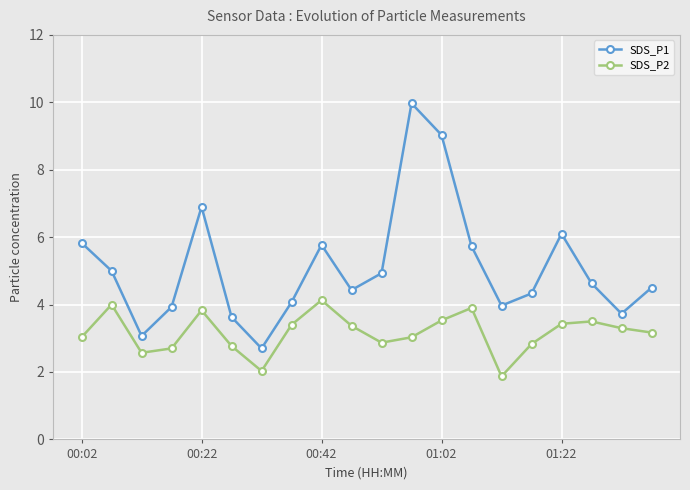

How many interior local peaks does the SDS_P1 series have?

4